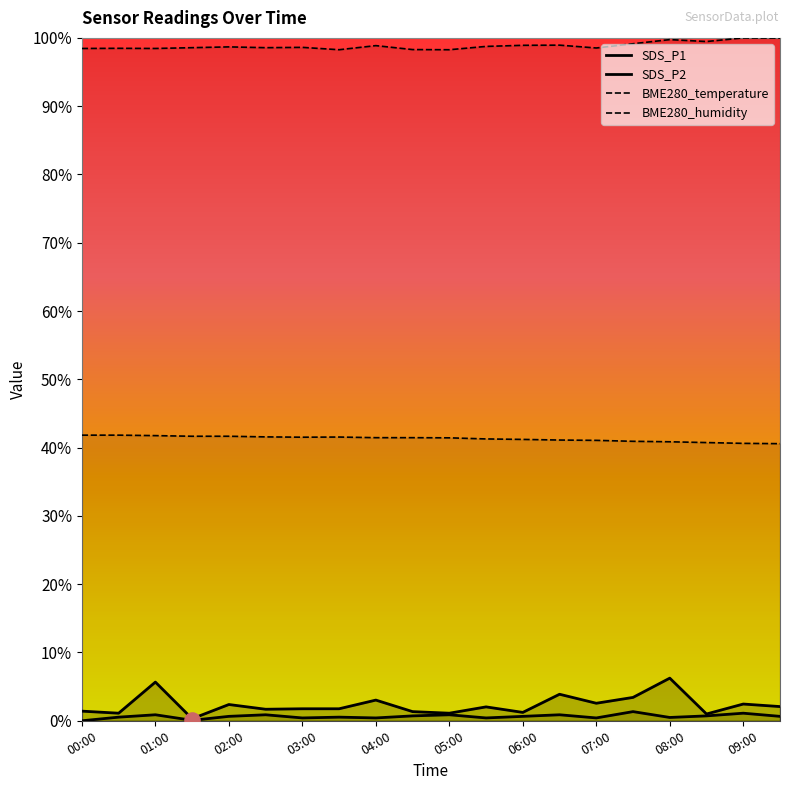

Which series has the largest Y range (max minus min)?

SDS_P1